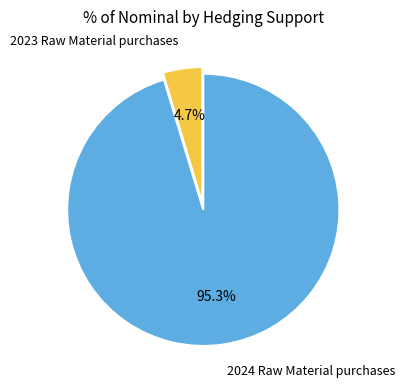

Is there any slice that represents more than half of the pie?

Yes